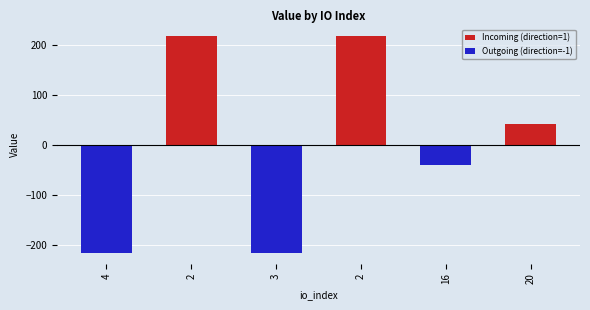

Is the value of Incoming (direction=1) at 3 greater than the value of Outgoing (direction=-1) at 2?

No